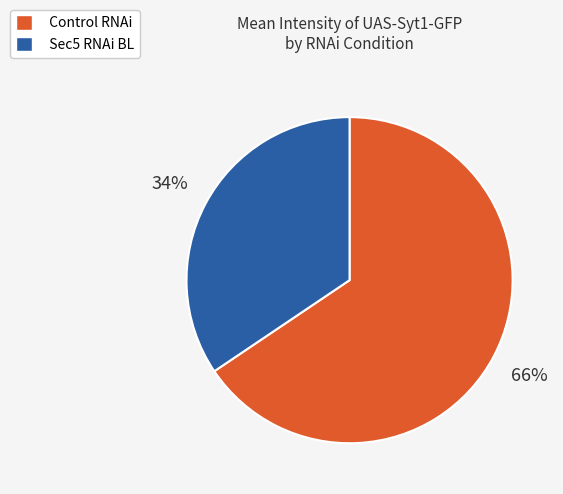

Combined, do Sec5 RNAi BL and Control RNAi account for over 50%?

Yes